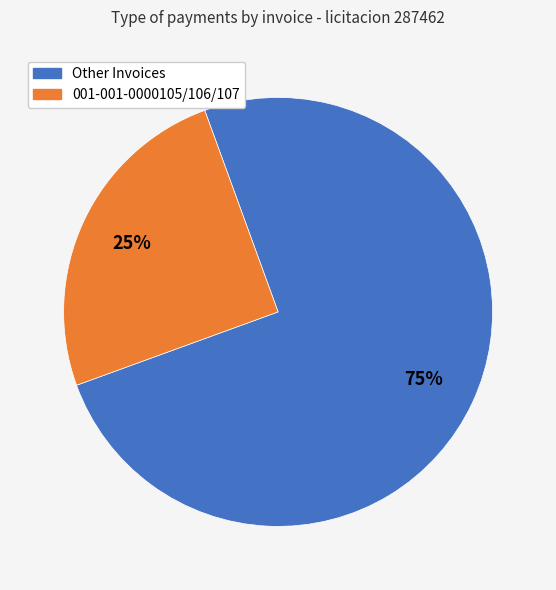

Does any single category account for the majority?

Yes